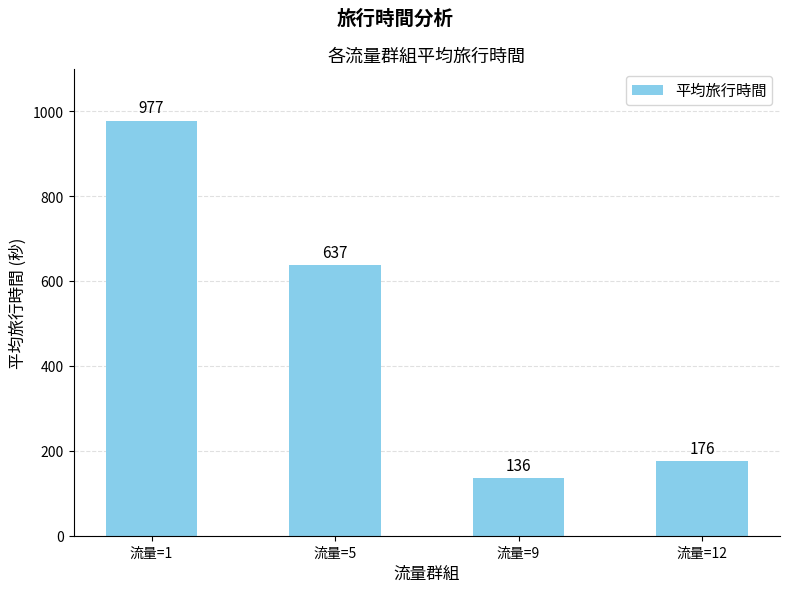

How many distinct data groups are displayed?

1